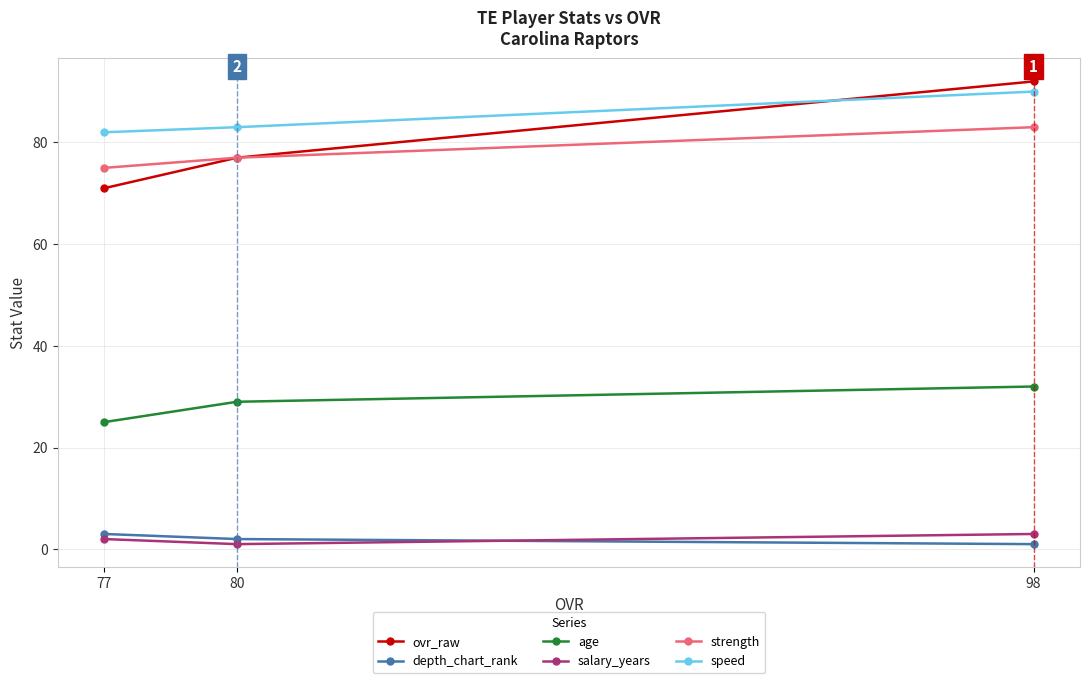

At which label does strength reach its peak?

98